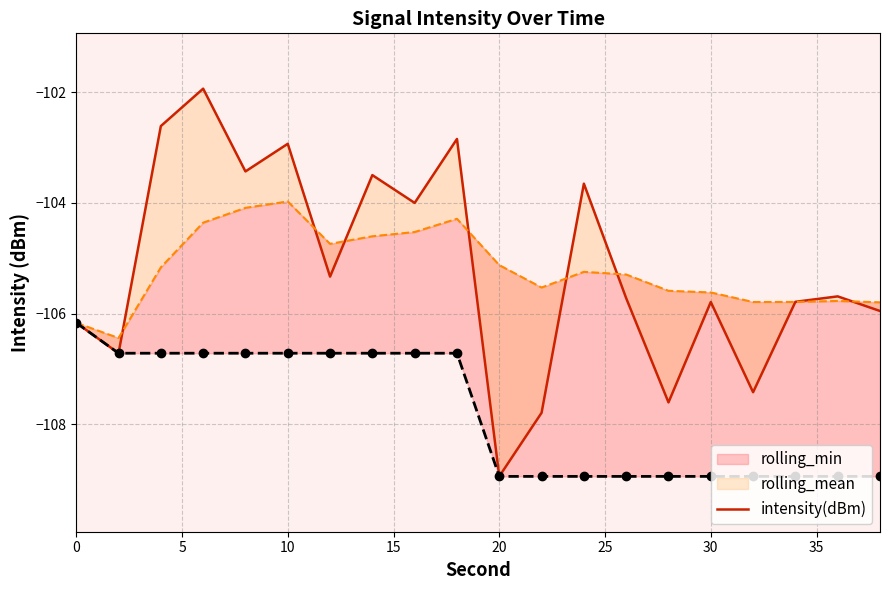

What is the difference between the maximum and second lowest values?

5.9